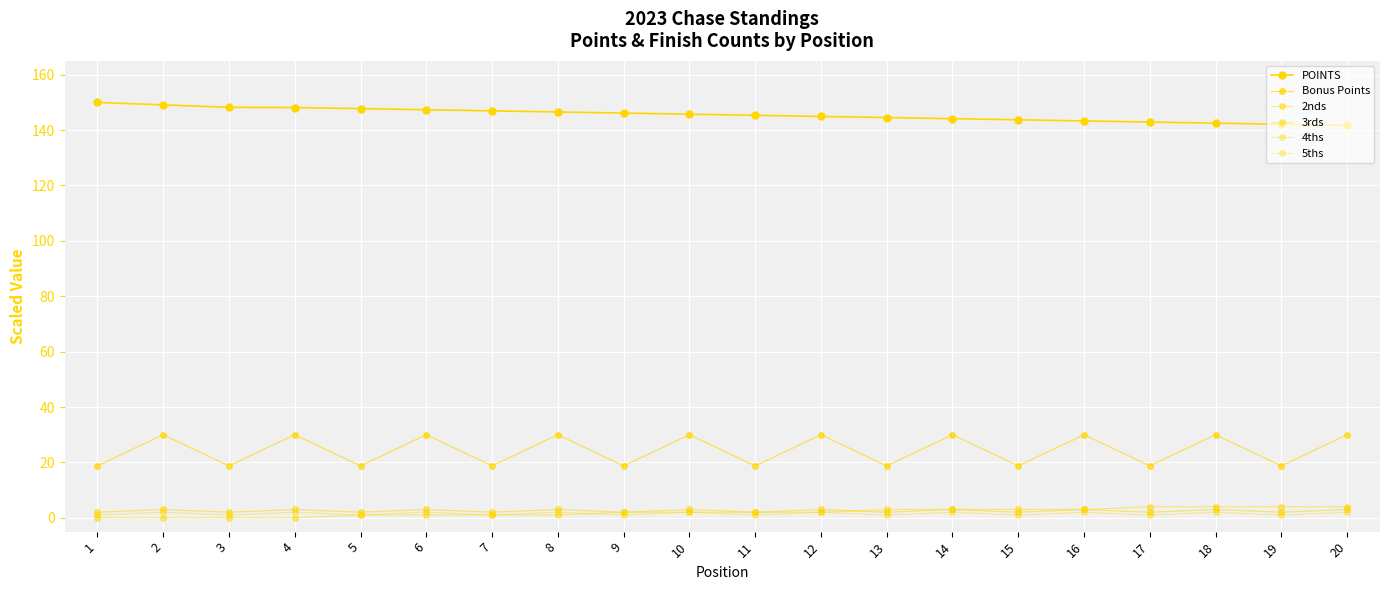

Reading right to left, extract all data points from this chart.

POINTS: 141.7	142.1	142.5	142.9	143.3	143.7	144.1	144.5	144.9	145.3	145.7	146.2	146.6	147.0	147.4	147.8	148.1	148.2	149.1	150.0
Bonus Points: 30.0	18.8	30.0	18.8	30.0	18.8	30.0	18.8	30.0	18.8	30.0	18.8	30.0	18.8	30.0	18.8	30.0	18.8	30.0	18.8
2nds: 4.0	4.0	4.0	4.0	3.0	3.0	3.0	3.0	2.0	2.0	2.0	2.0	1.0	1.0	1.0	1.0	0.0	0.0	0.0	0.0
3rds: 2.0	1.0	2.0	1.0	2.0	1.0	2.0	1.0	2.0	1.0	2.0	1.0	2.0	1.0	2.0	1.0	2.0	1.0	2.0	1.0
4ths: 3.0	2.0	3.0	2.0	3.0	2.0	3.0	2.0	3.0	2.0	3.0	2.0	3.0	2.0	3.0	2.0	3.0	2.0	3.0	2.0
5ths: 3.0	2.0	3.0	2.0	3.0	2.0	3.0	2.0	3.0	2.0	3.0	2.0	3.0	2.0	3.0	2.0	3.0	2.0	3.0	2.0